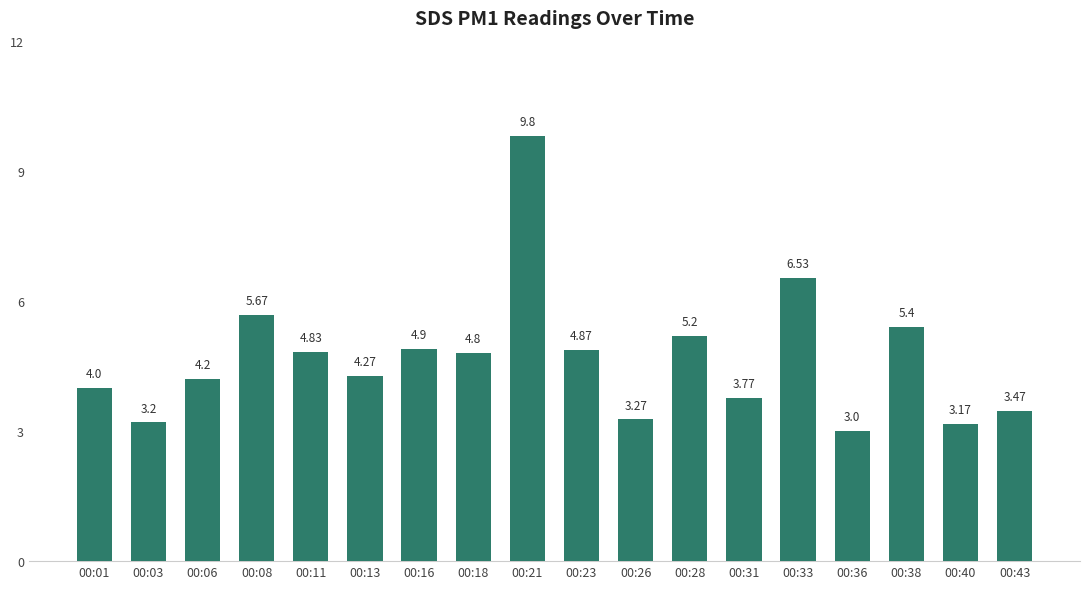

List the labels in order of value, smallest first.

00:36, 00:40, 00:03, 00:26, 00:43, 00:31, 00:01, 00:06, 00:13, 00:18, 00:11, 00:23, 00:16, 00:28, 00:38, 00:08, 00:33, 00:21